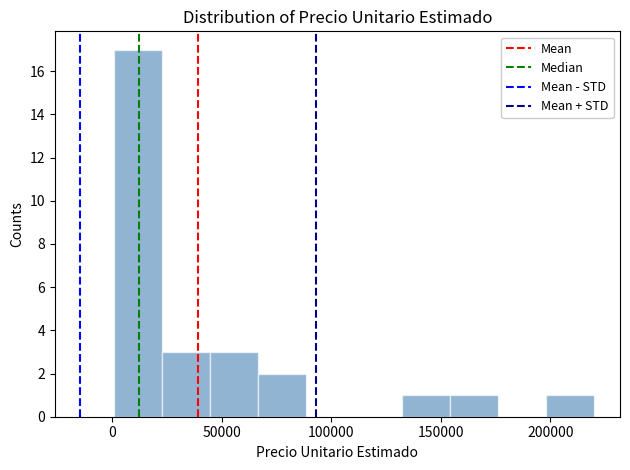

Reading left to right, transcribe this chart: for each bar, give the range it covers on the x-axis and its height. Neither the bar edges nor the heights are printed on the chart, so give them approximately, as read against the axes.

0 to 25000: 17
25000 to 45000: 3
45000 to 65000: 3
65000 to 90000: 2
90000 to 110000: 0
110000 to 130000: 0
130000 to 155000: 1
155000 to 175000: 1
175000 to 200000: 0
200000 to 220000: 1